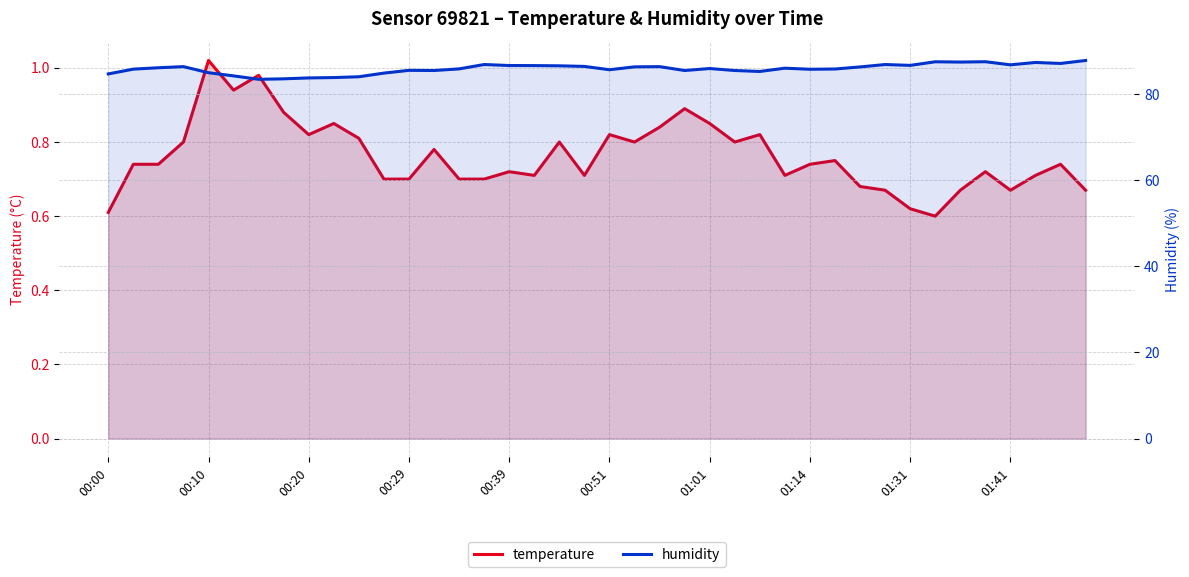

What is the difference between the highest and lowest values at 23?

84.6